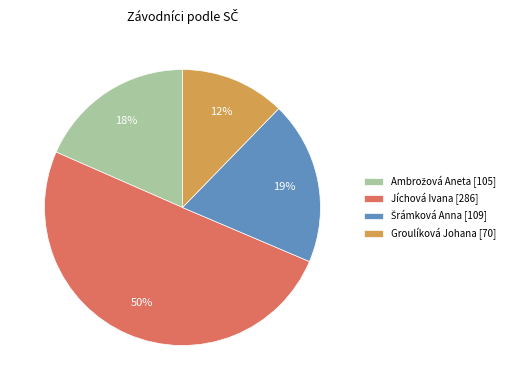

Which category has the biggest portion of the pie?

Jíchová Ivana [286]